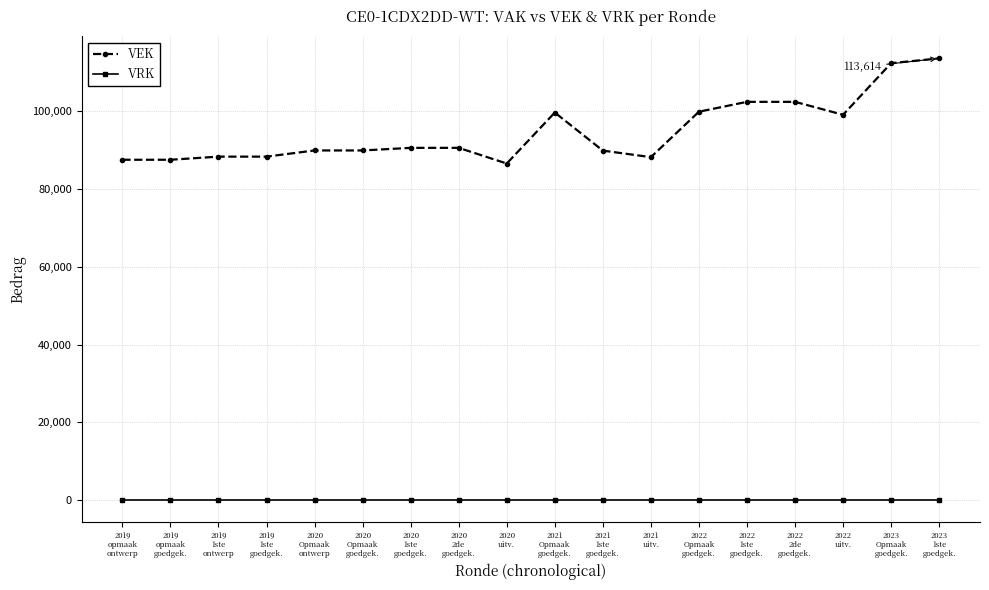

What is the sum of the VEK values at 2019
opmaak
ontwerp and 2020
2de
goedgek.?

178126